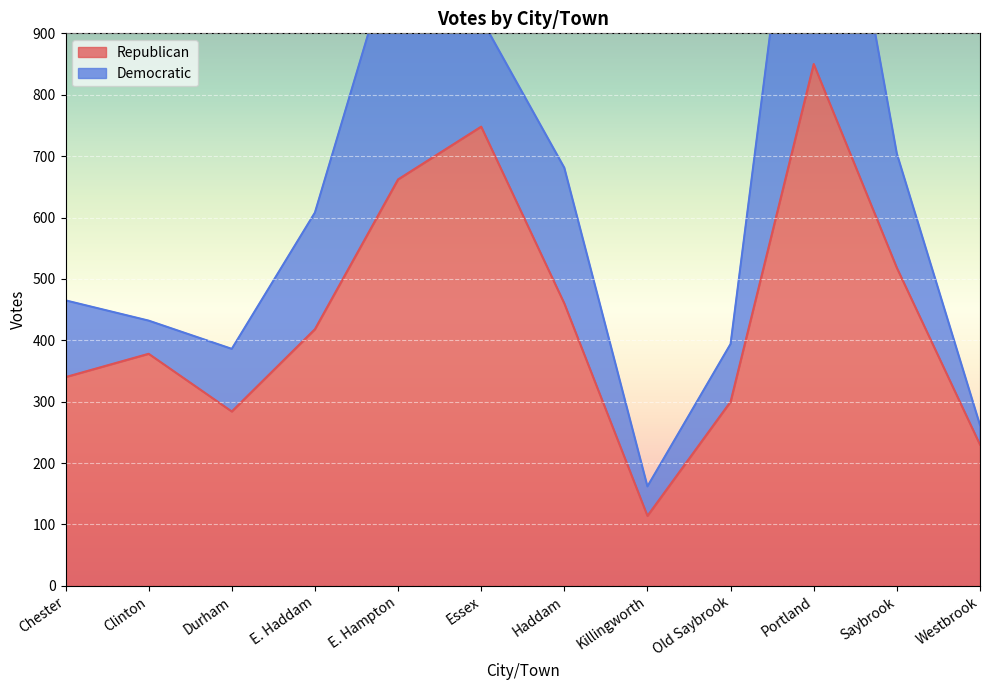

At which category does the chart reach its peak across all series?

Portland